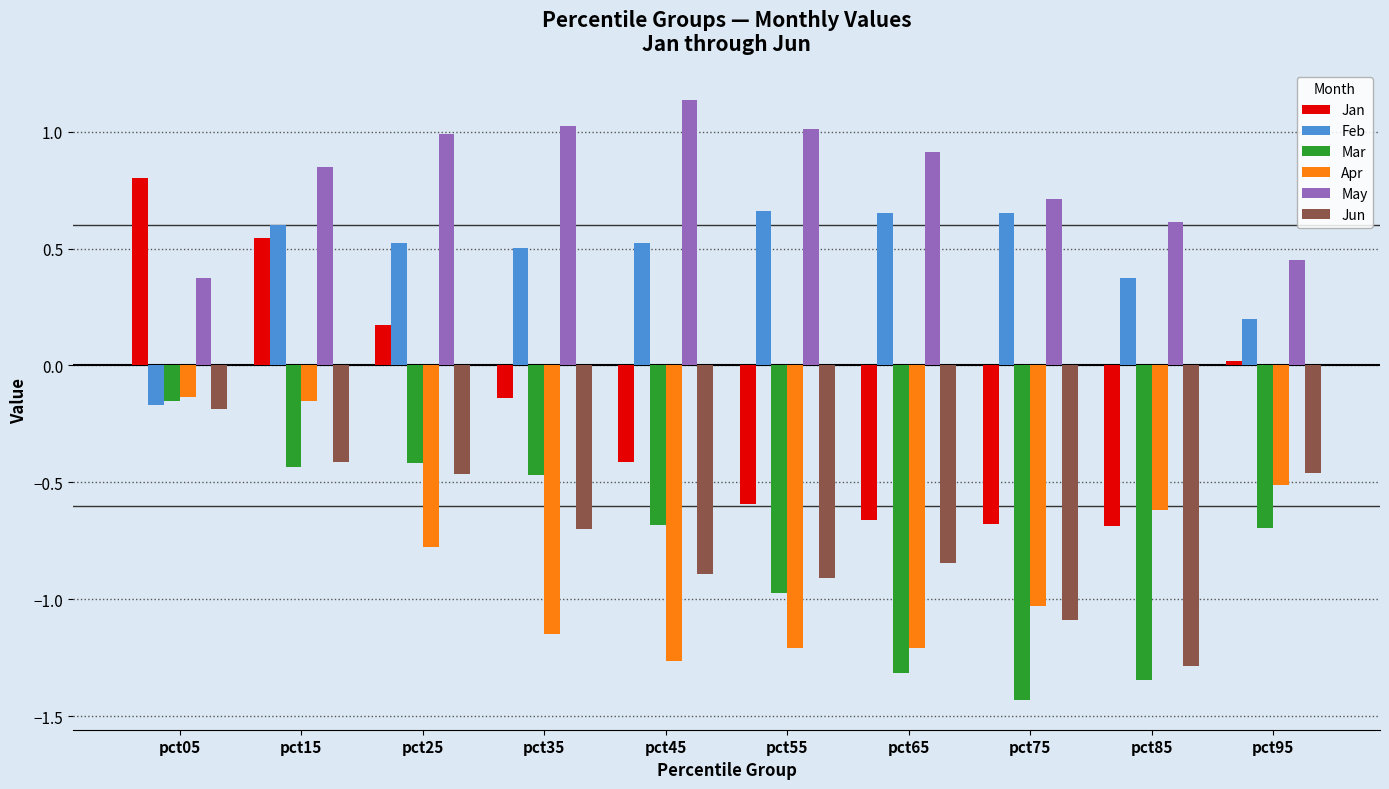

Is it true that May equals 0.3 at pct15?

False